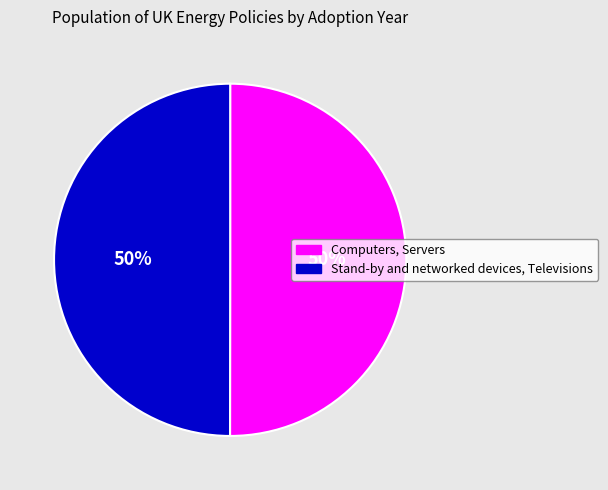

To the nearest percent, what percentage of the pie is Computers, Servers?

50%